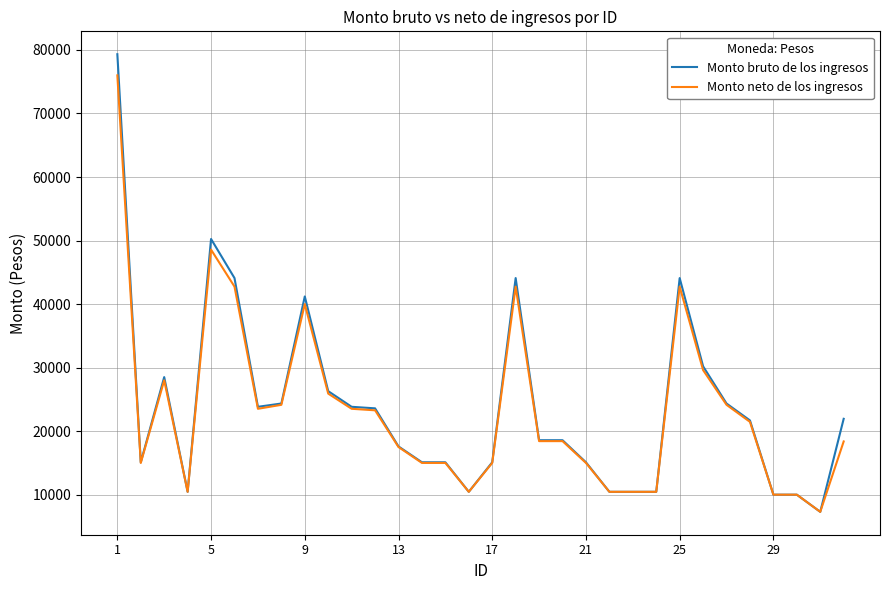

Rank the series by their maximum value, from highest to lowest.

Monto bruto de los ingresos, Monto neto de los ingresos